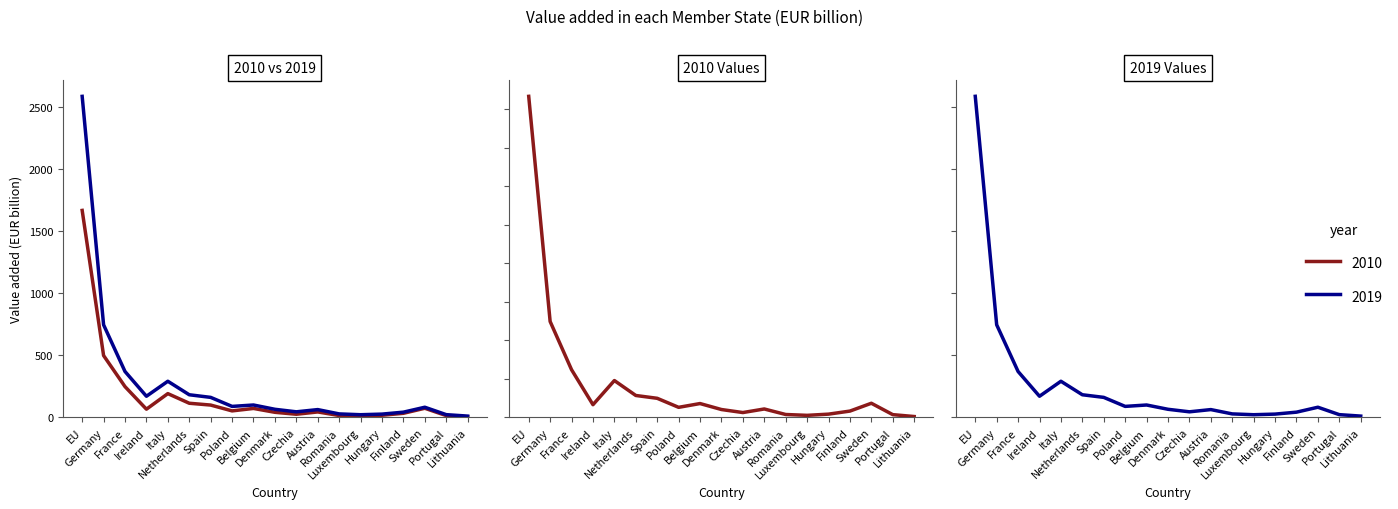

What is the label of the 8th point from the left?

Poland